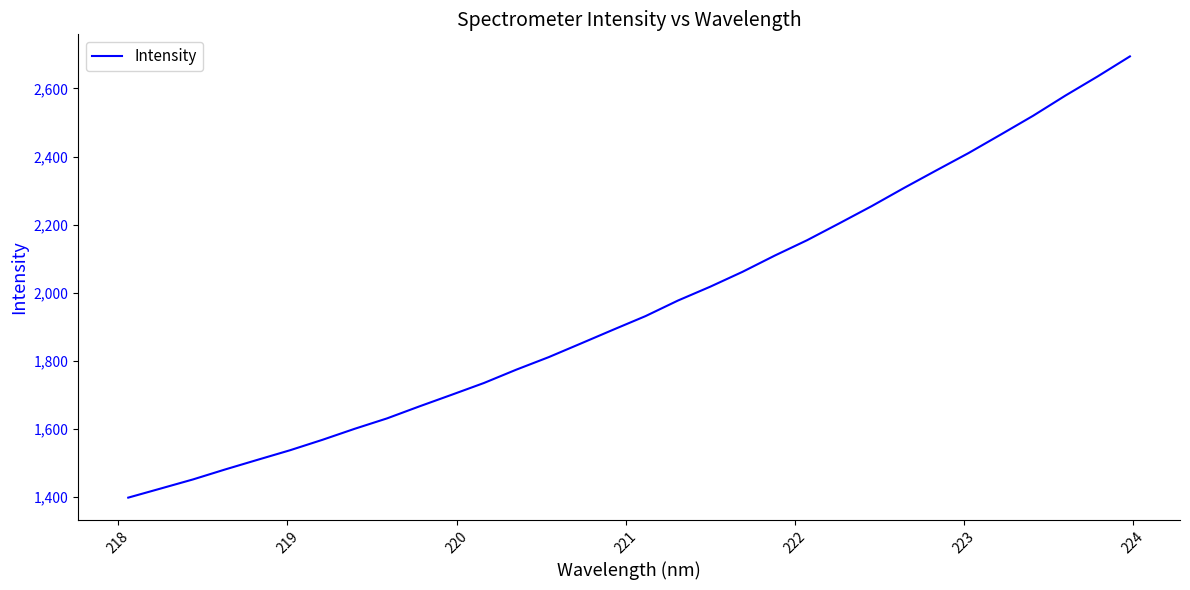

What is the minimum value shown in the chart?

1398.3